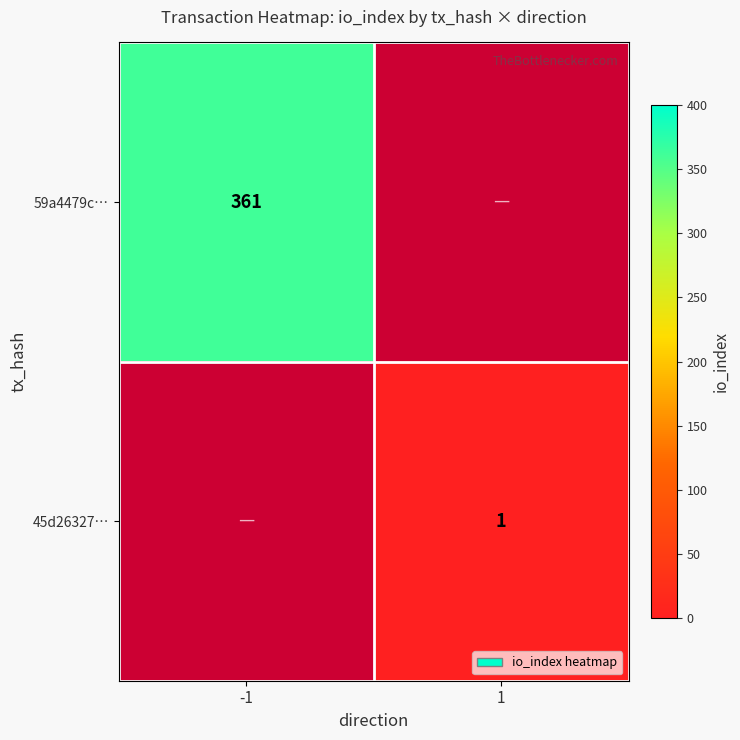

What is the minimum value shown in the chart?

1.0